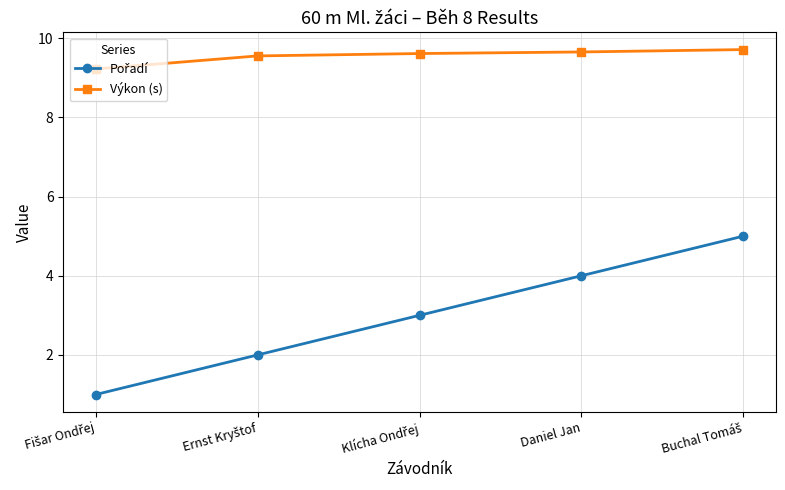

At how many categories does at least one series exceed 7?

5